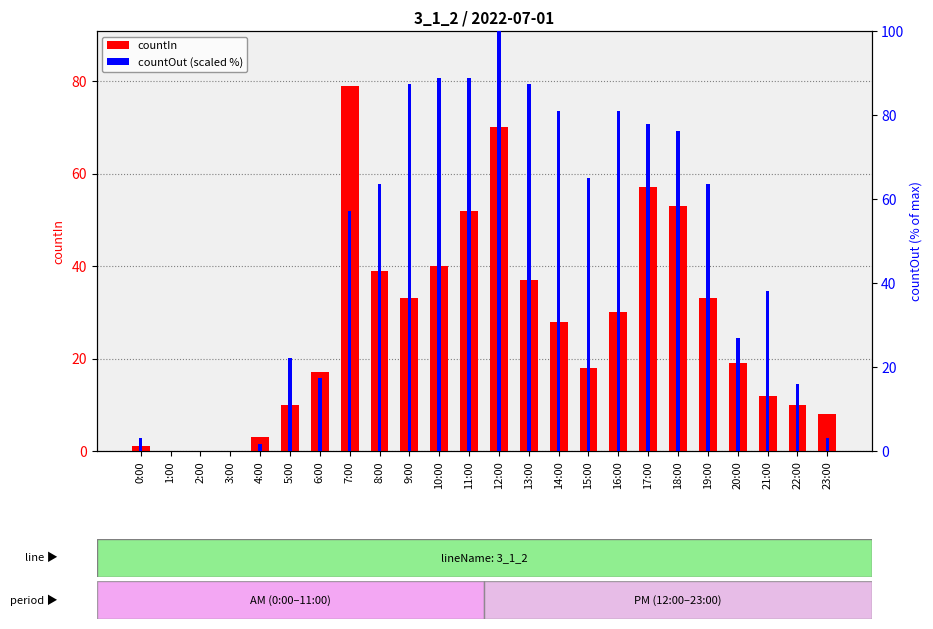

How many data points does each series have?

24